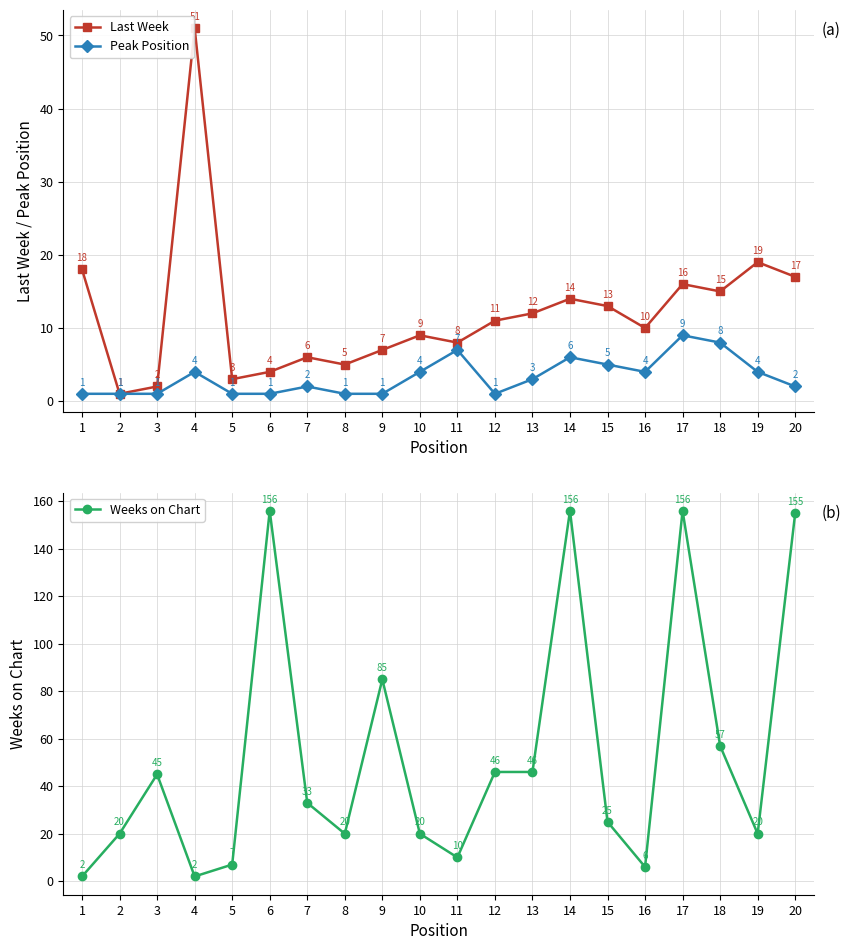

At which category does Last Week reach its first local valley?

2